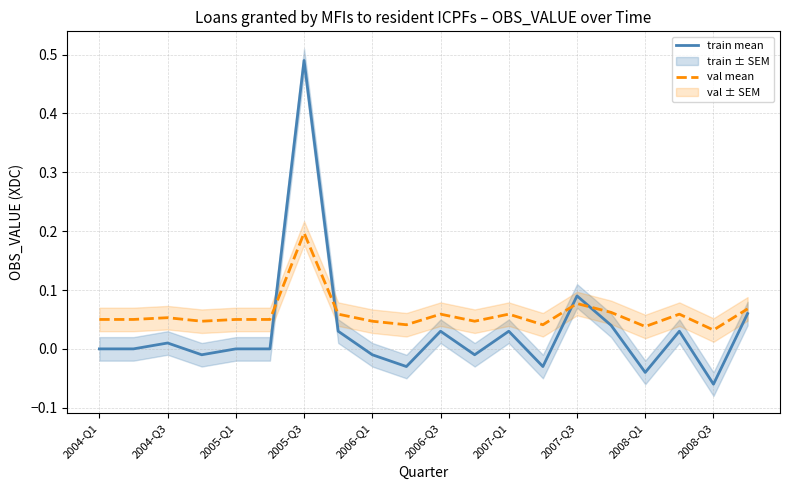

How many interior local peaks does the val mean series have?

6